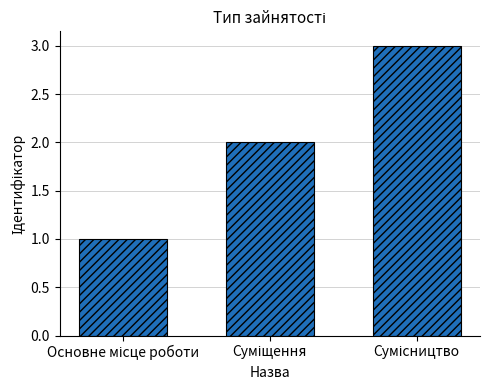

What is the sum of all values?

6